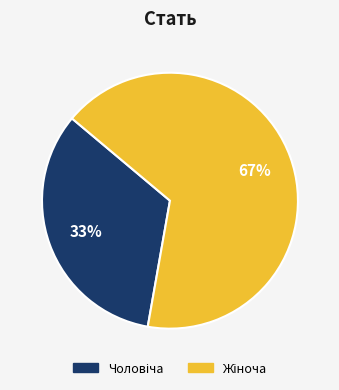

Does any single category account for the majority?

Yes